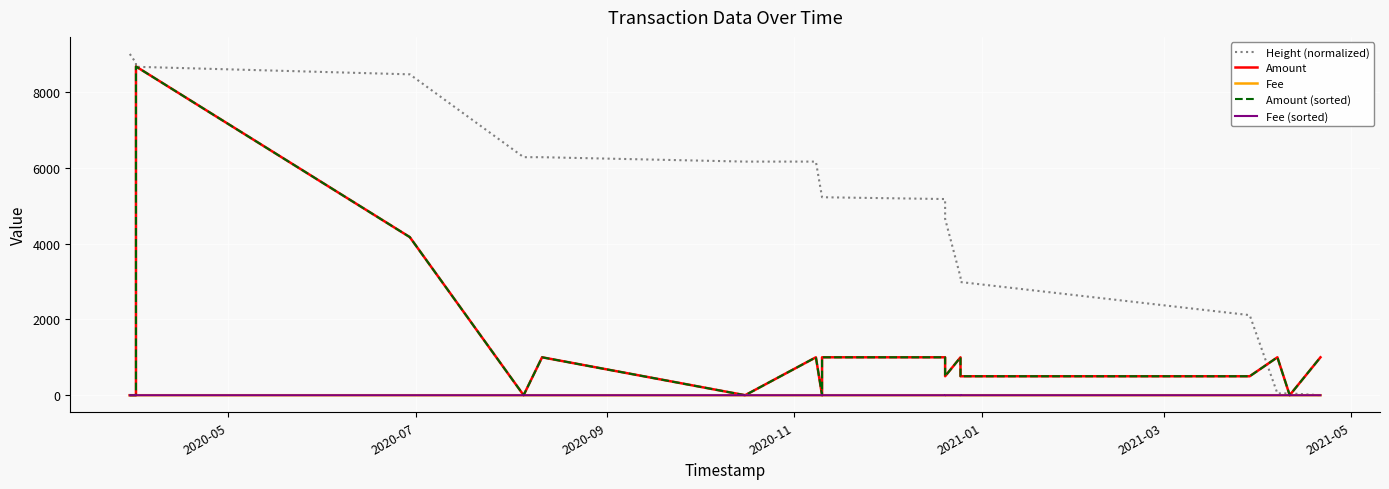

The value of Amount at 9 is 466.9. True or false?

False